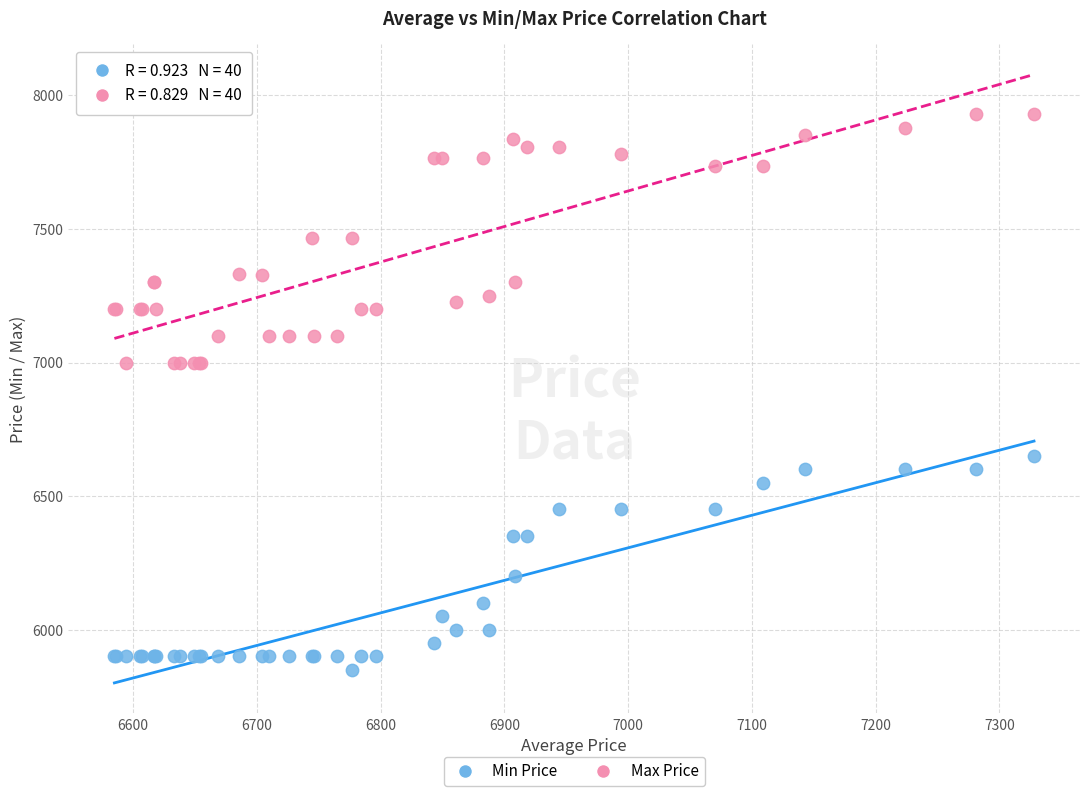

Which series has the widest spread of Y values?

Max Price